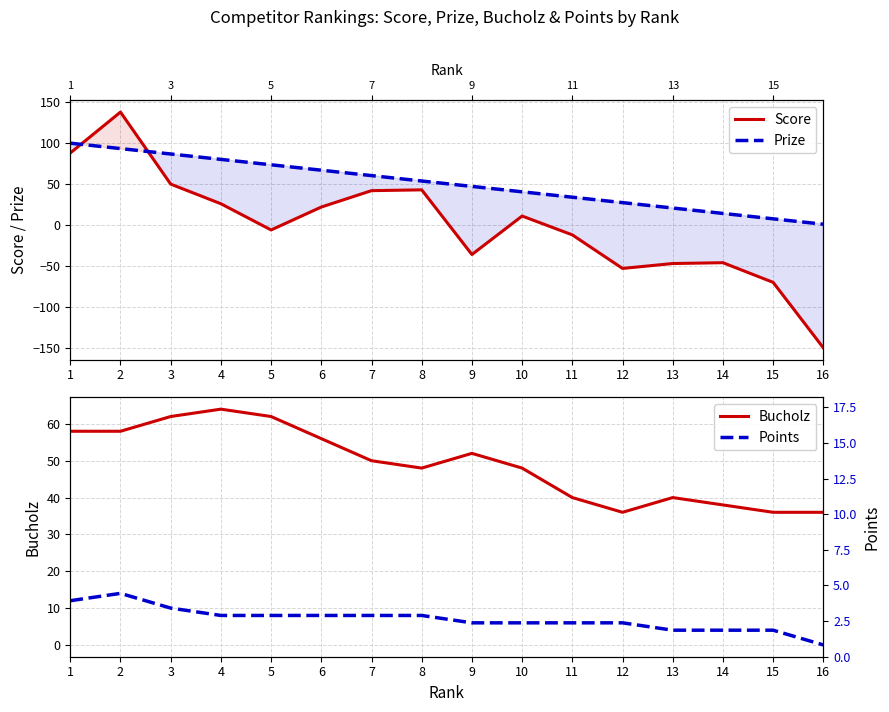

True or false: Points and Bucholz cross at least once.

False